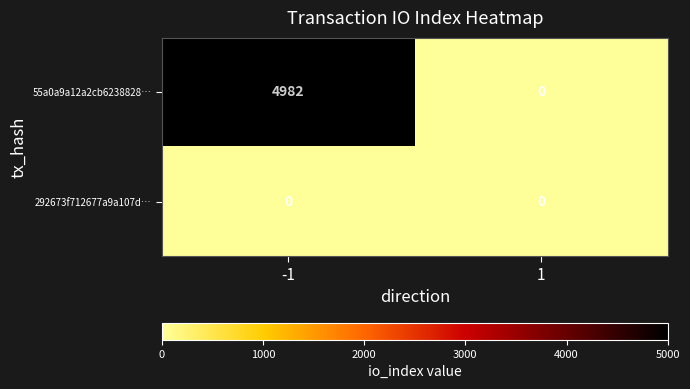

The 55a0a9a12a2cb6238828… series shows 2291 at -1. True or false?

False